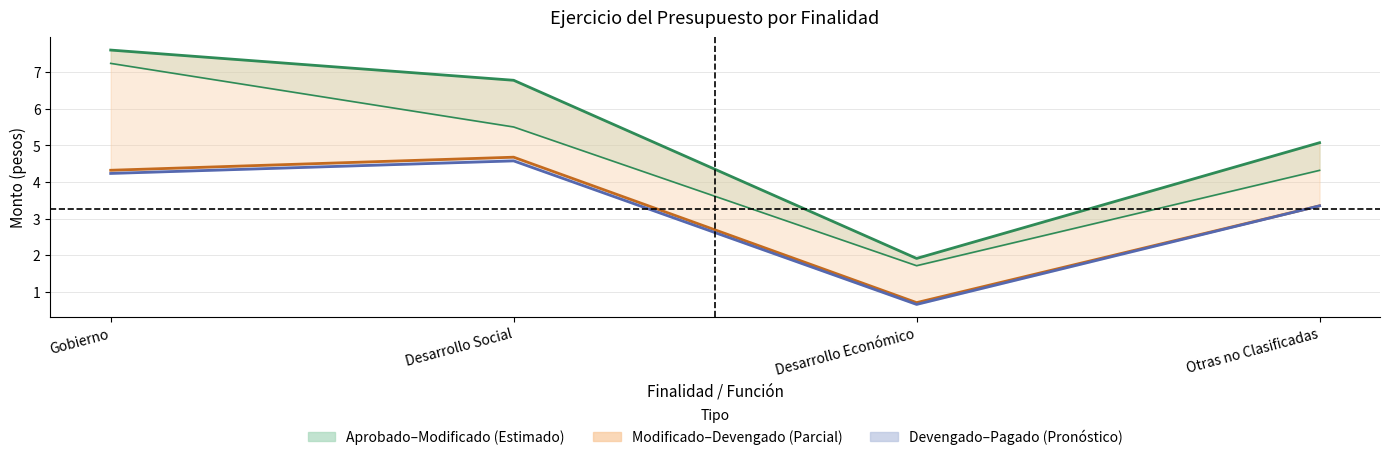

What is the label of the 3rd point from the left?

Desarrollo Económico